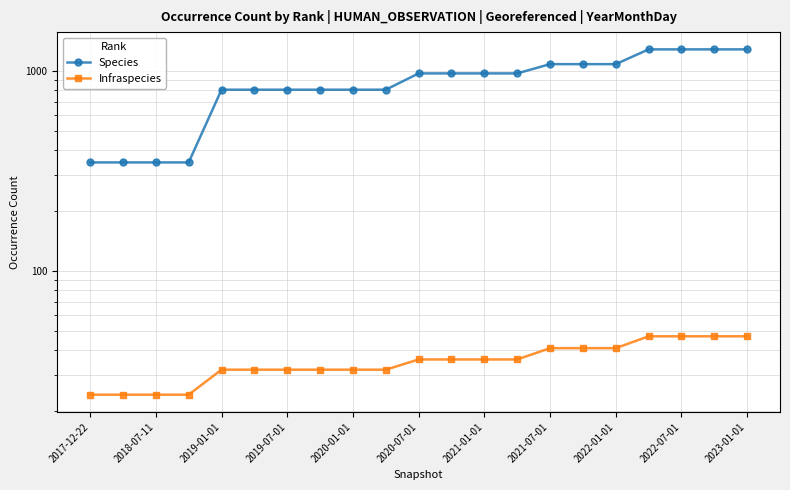

List the series in order of their overall mean, highest first.

Species, Infraspecies